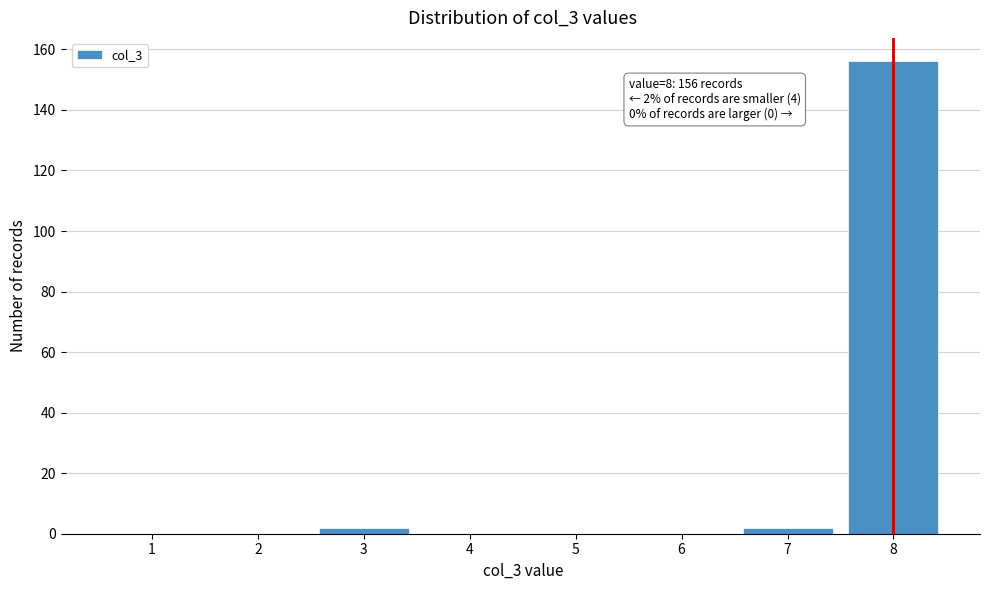

Reading right to left, list all the values displayed in this chart.

8=156	7=2	6=0	5=0	4=0	3=2	2=0	1=0